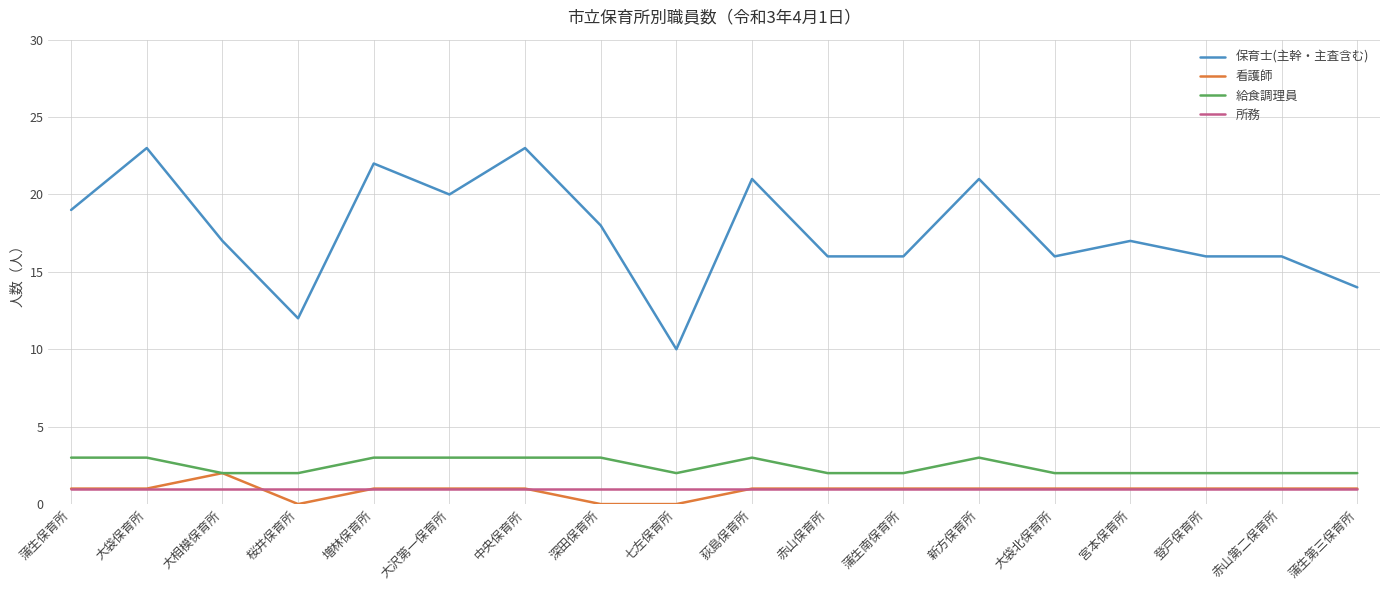

True or false: 保育士(主幹・主査含む) and 所務 intersect in this chart.

False